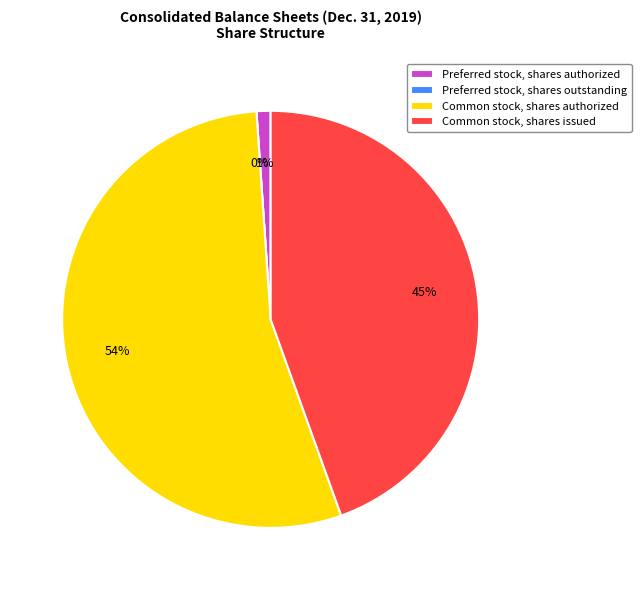

Count the number of slices in the pie.

4